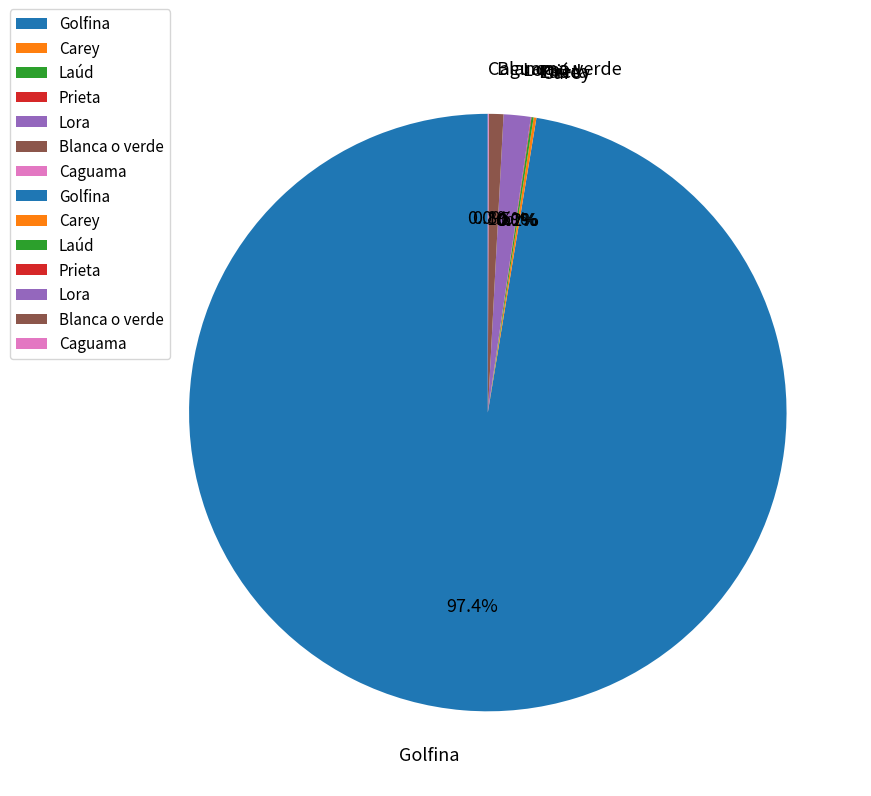

Which category has the biggest portion of the pie?

Golfina